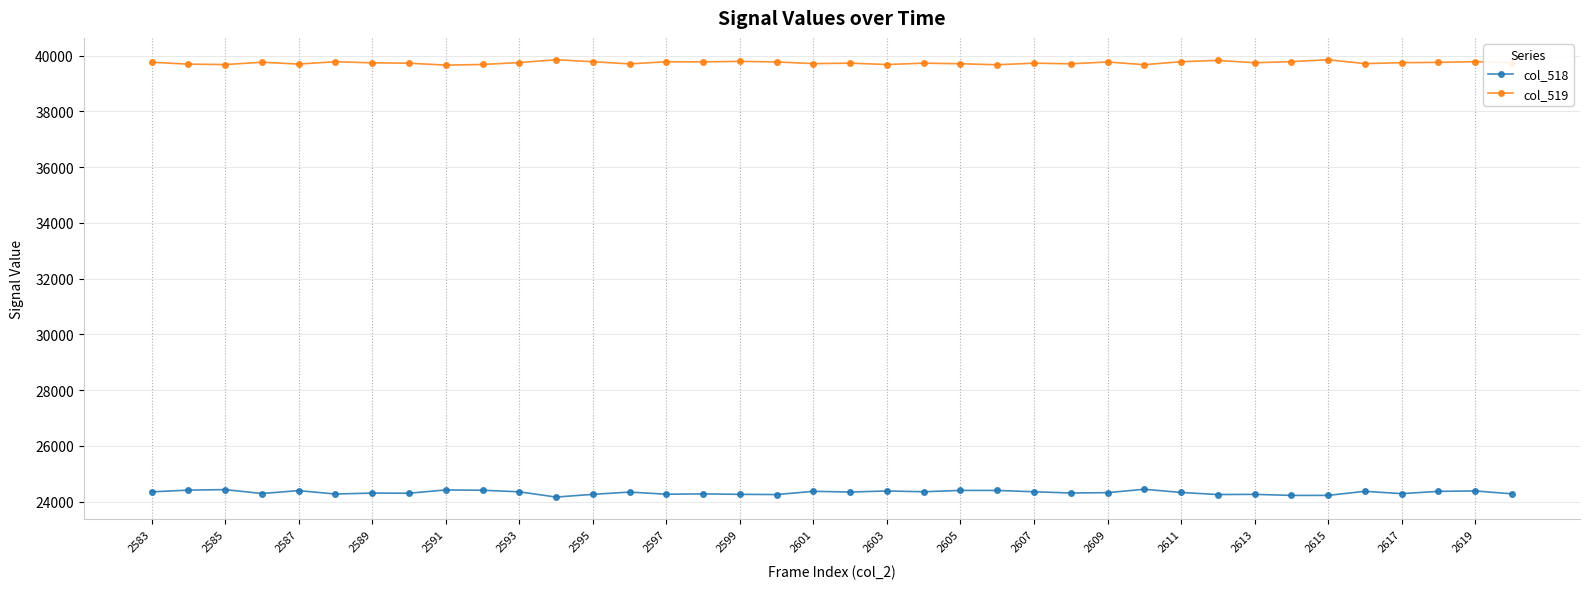

How many data points in col_519 are less than 39742?

18